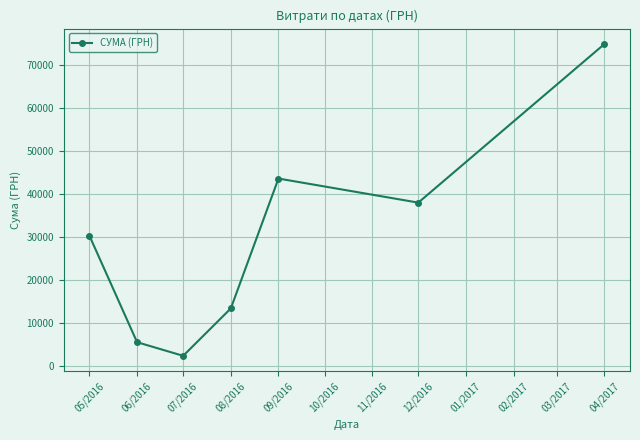

The chart shows a value of 9055.6 at 06/2016. True or false?

False